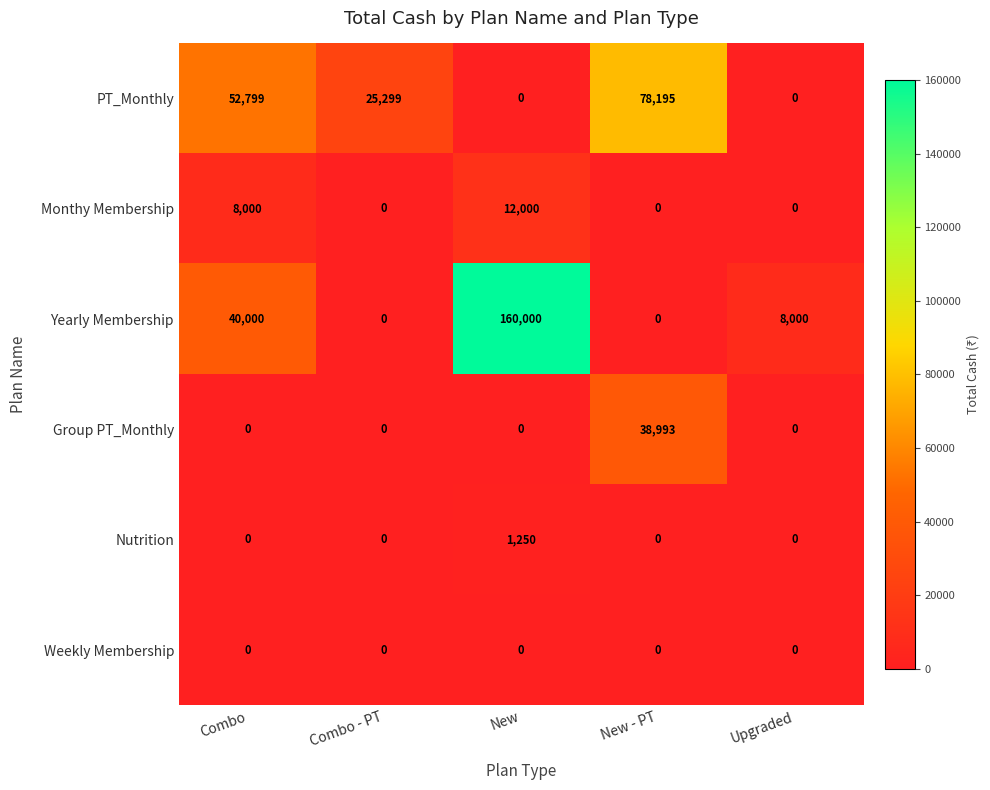

At how many categories does at least one series exceed 121361?

1